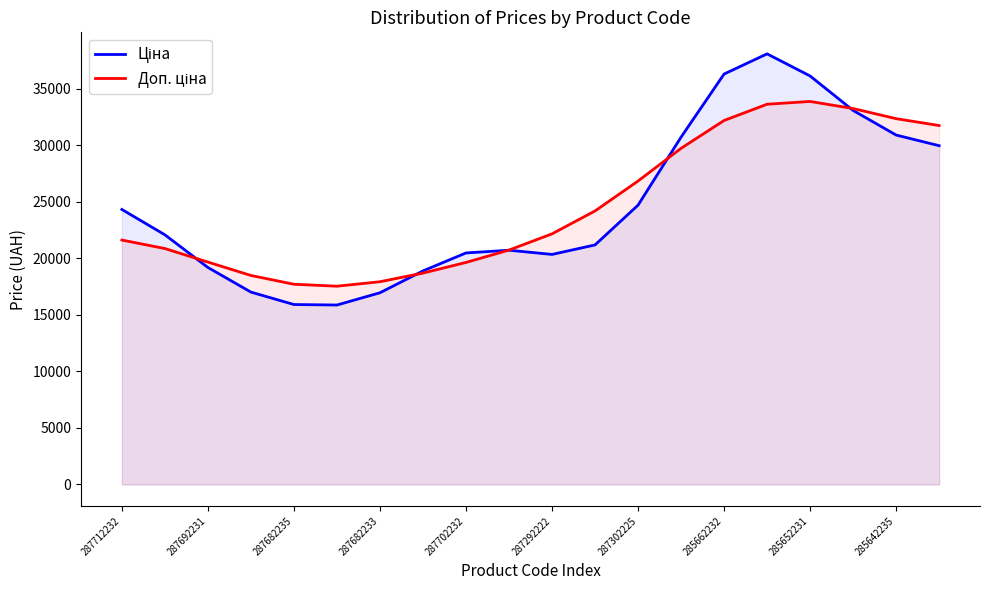

What is the value of the Ціна point at the 4th from the left?

17004.6